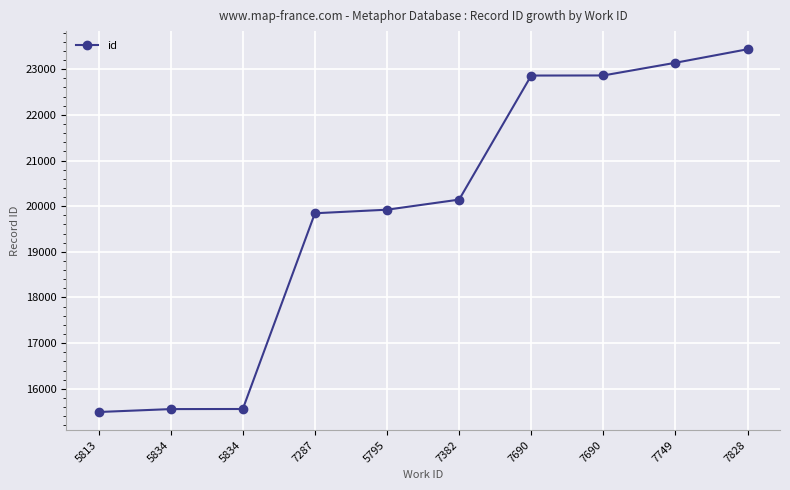

True or false: there are more than 2 points higher than both neighbors.

False